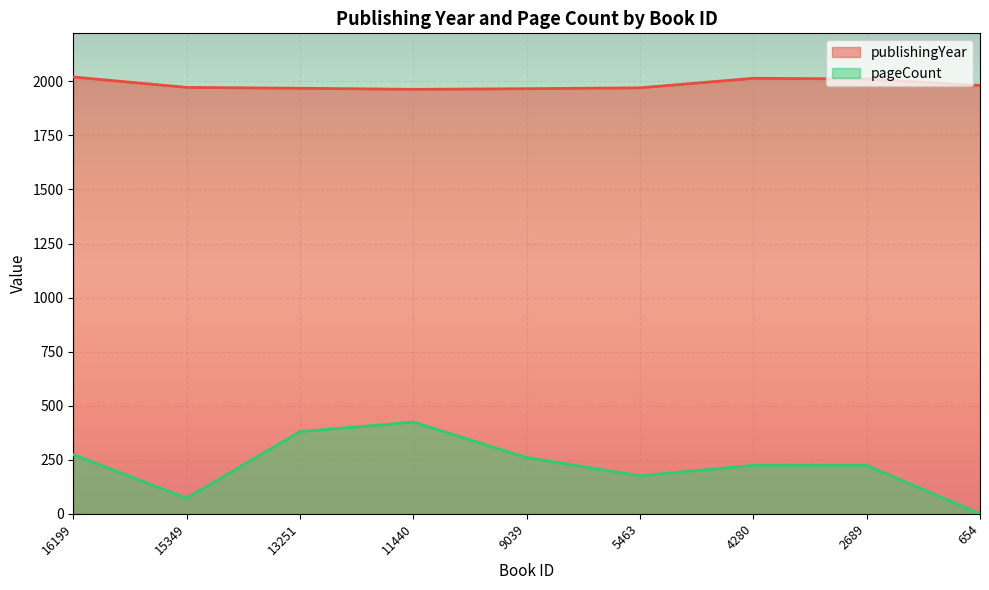

True or false: pageCount and publishingYear intersect in this chart.

False